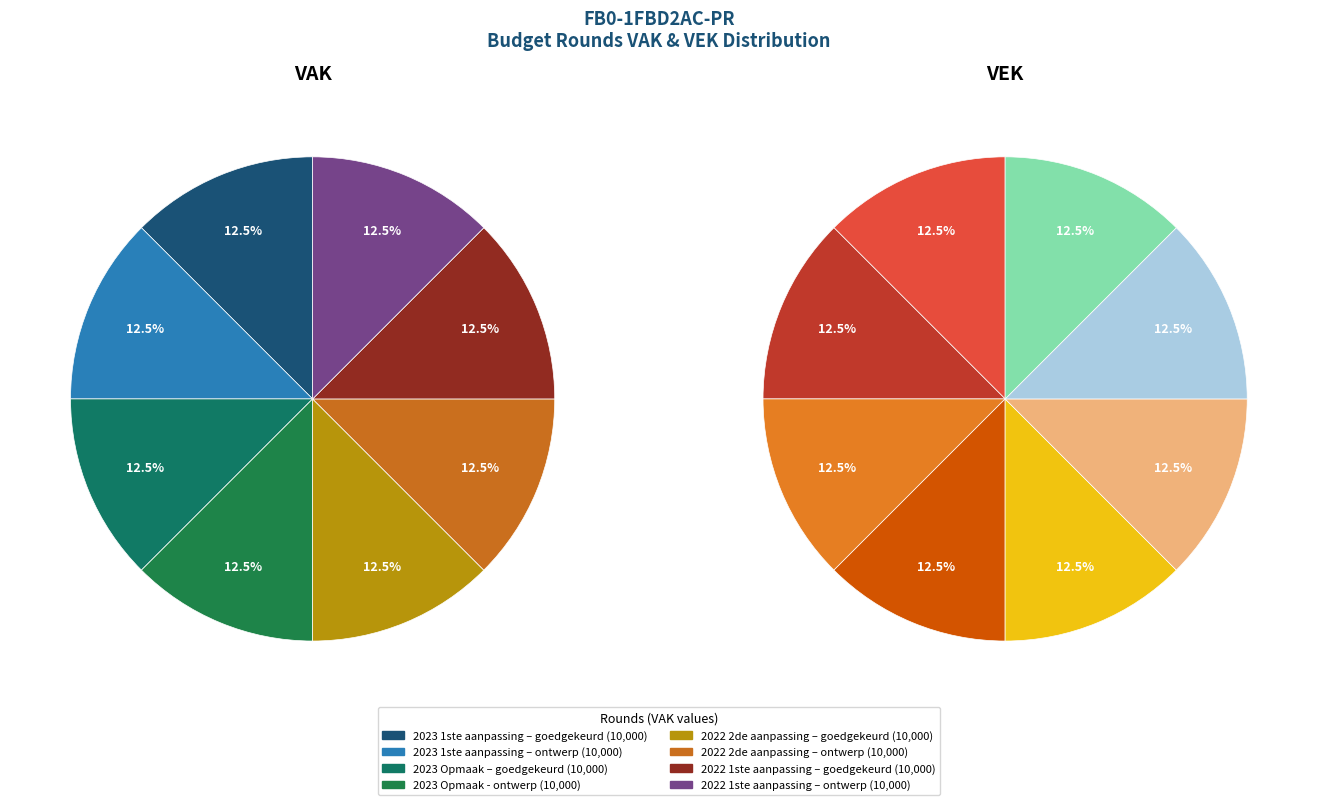

Which has a higher value, 4 or 8?

4